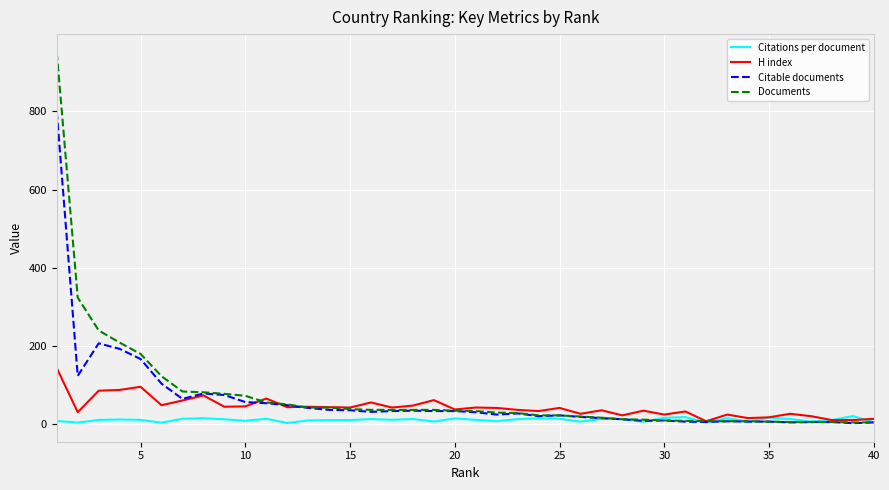

What is the maximum value shown in the chart?

950.0